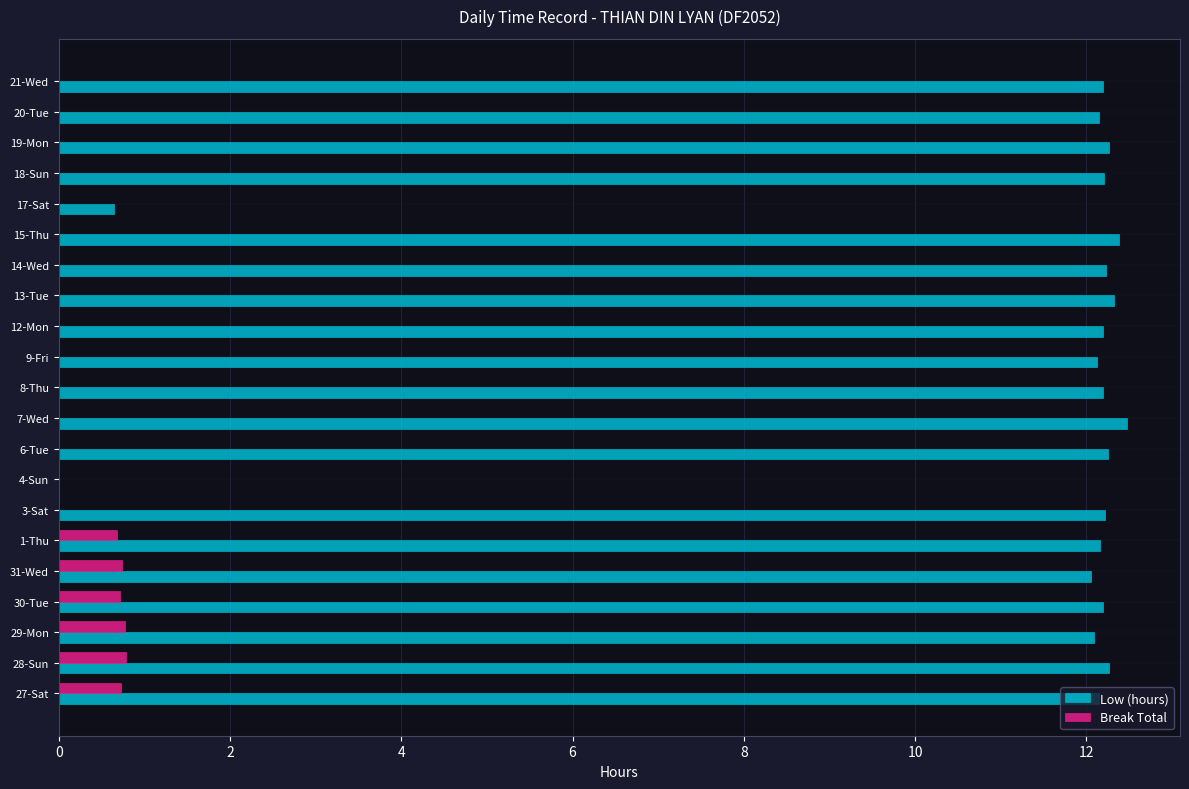

How many values in Low (hours) are above zero?

20